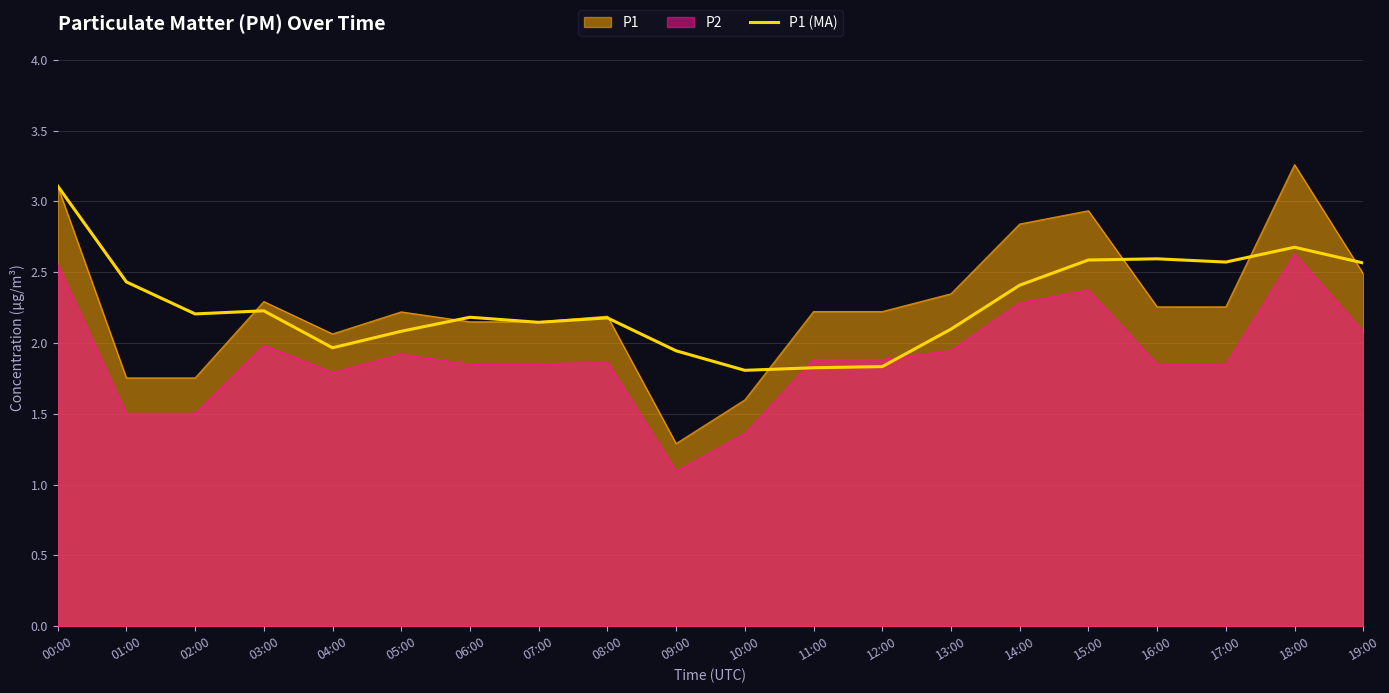

How many data points does each series have?

20